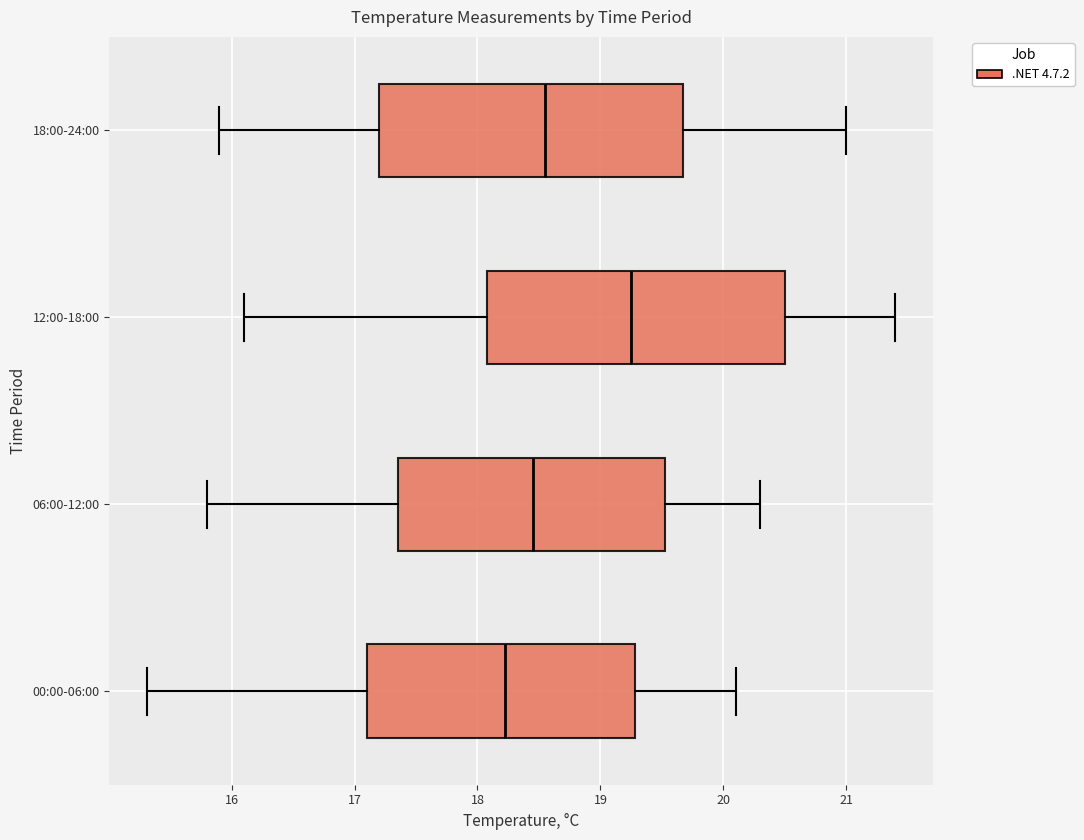

Which box's median line is the furthest to the left?

00:00-06:00